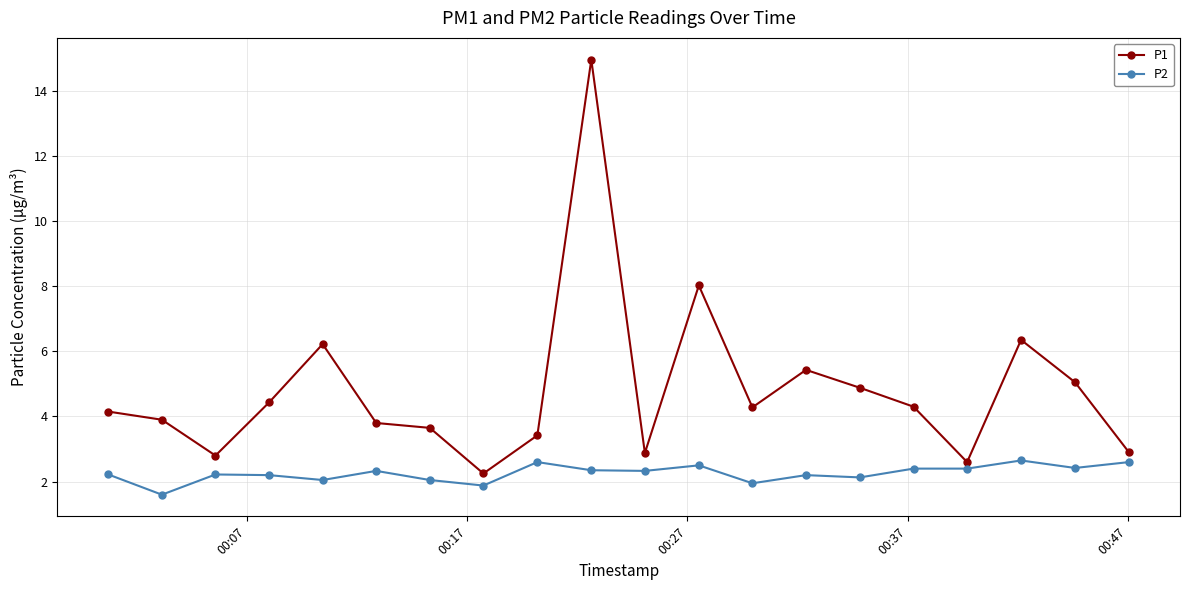

Which series has the largest range (max minus min)?

P1